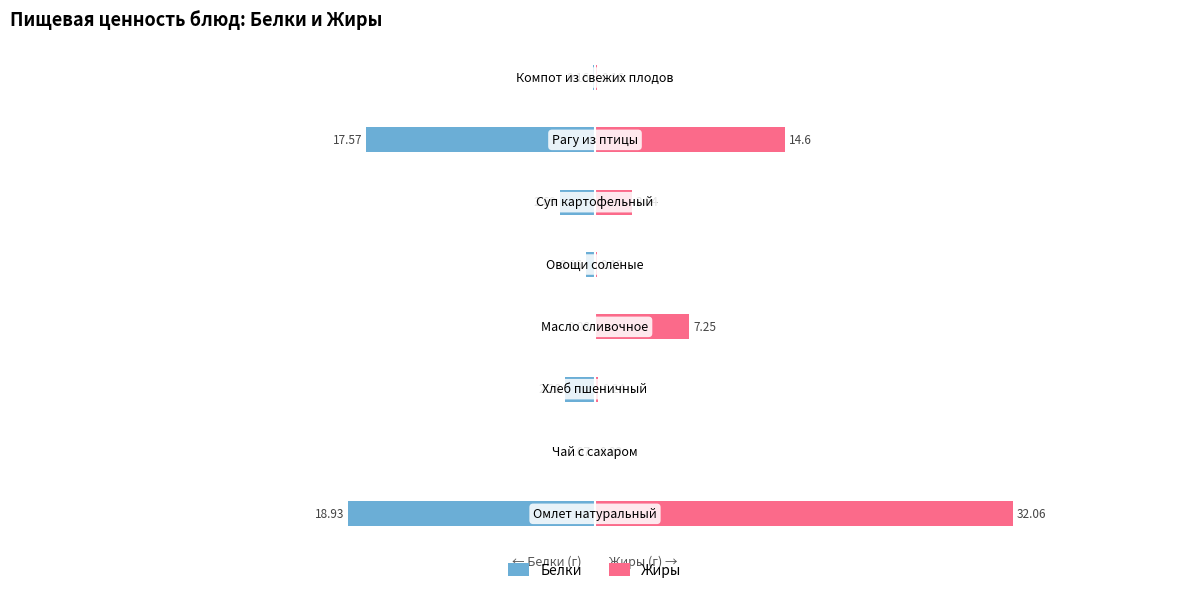

What are all the series names shown in the legend?

Белки, Жиры